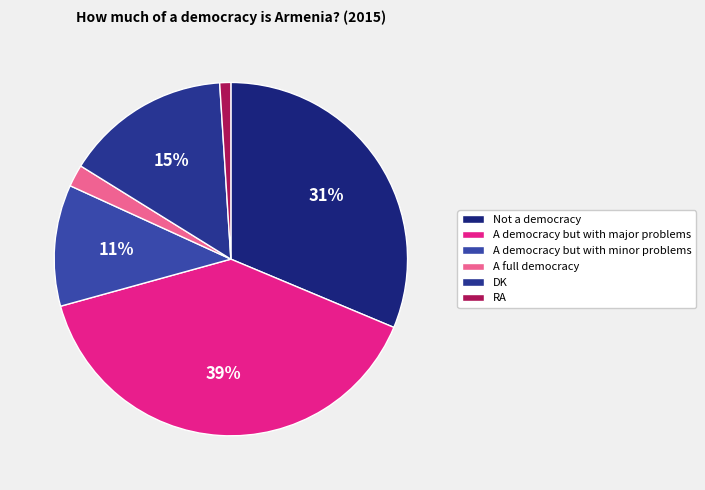

The DK slice represents 7% of the pie. True or false?

False